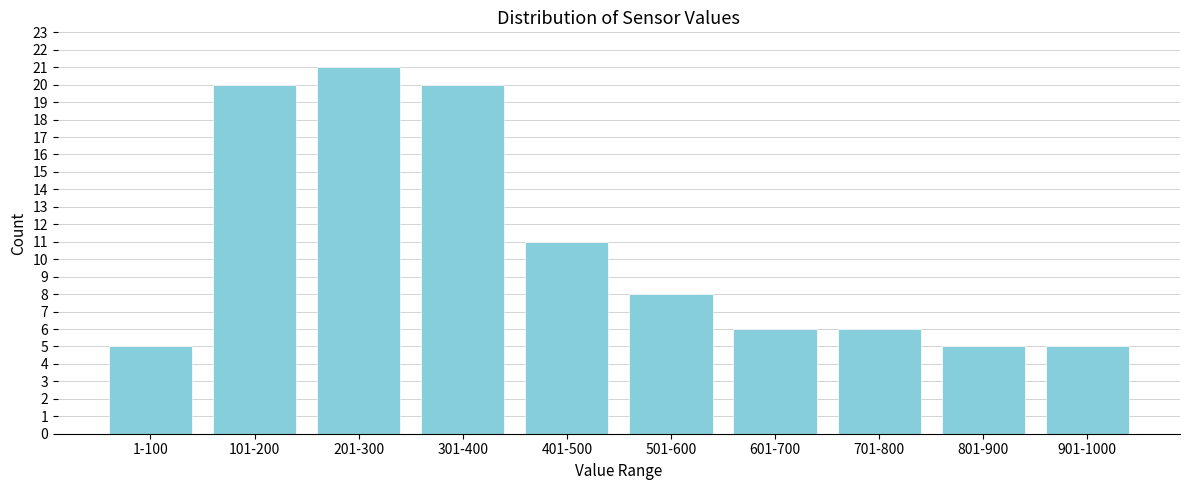

Reading left to right, list all the values displayed in this chart.

5	20	21	20	11	8	6	6	5	5